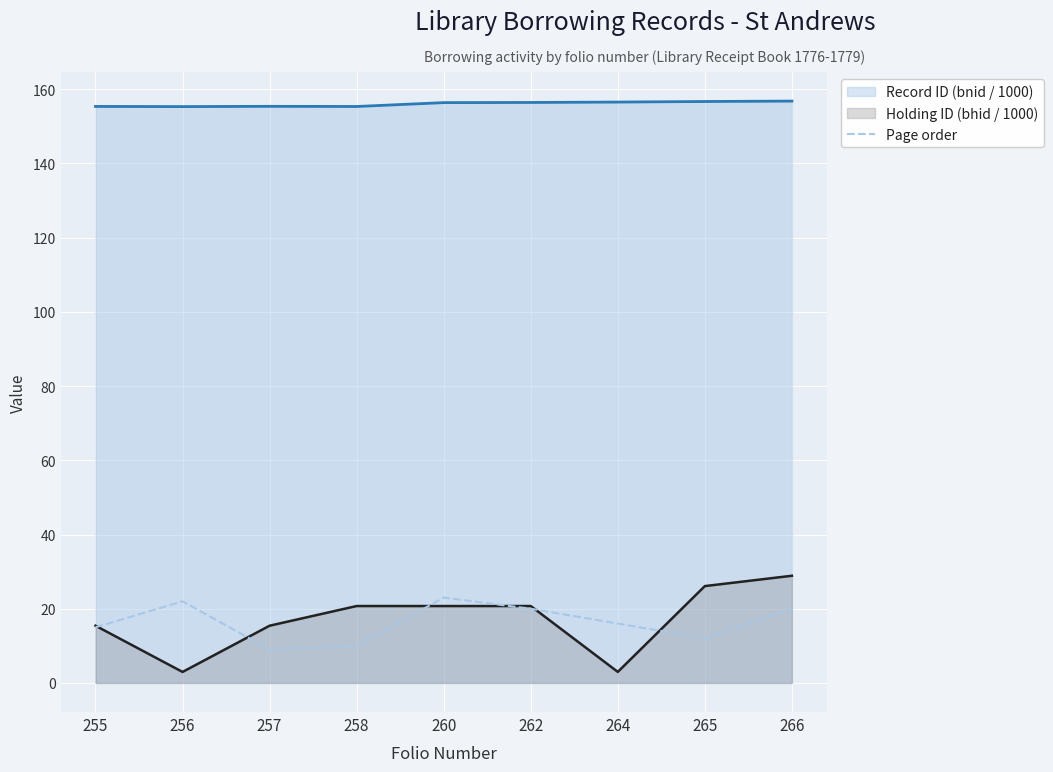

What is the highest value of the Page order series?

23.0